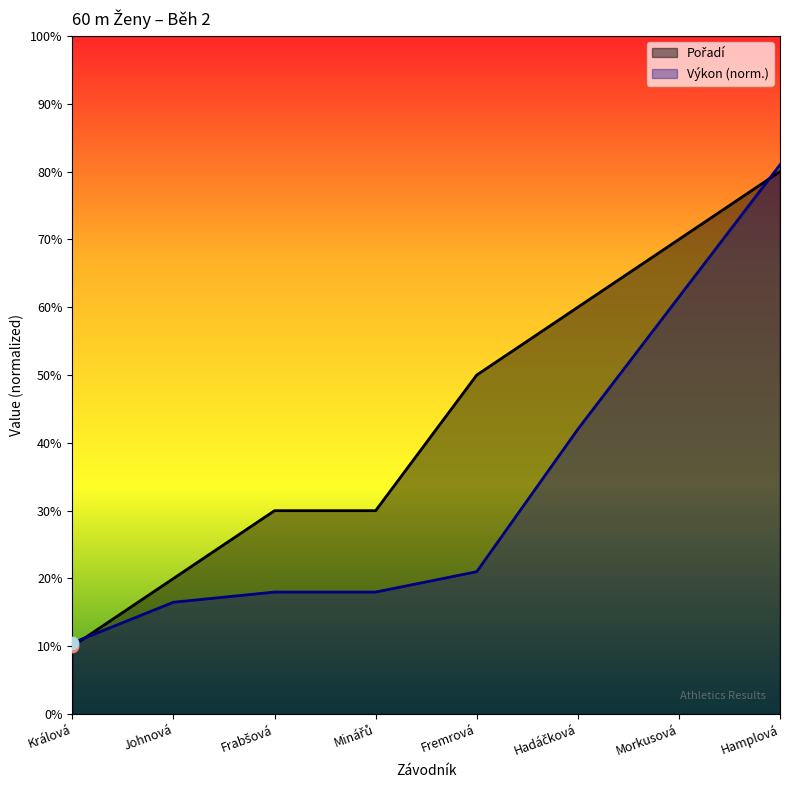

Which series has the largest Y range (max minus min)?

Výkon